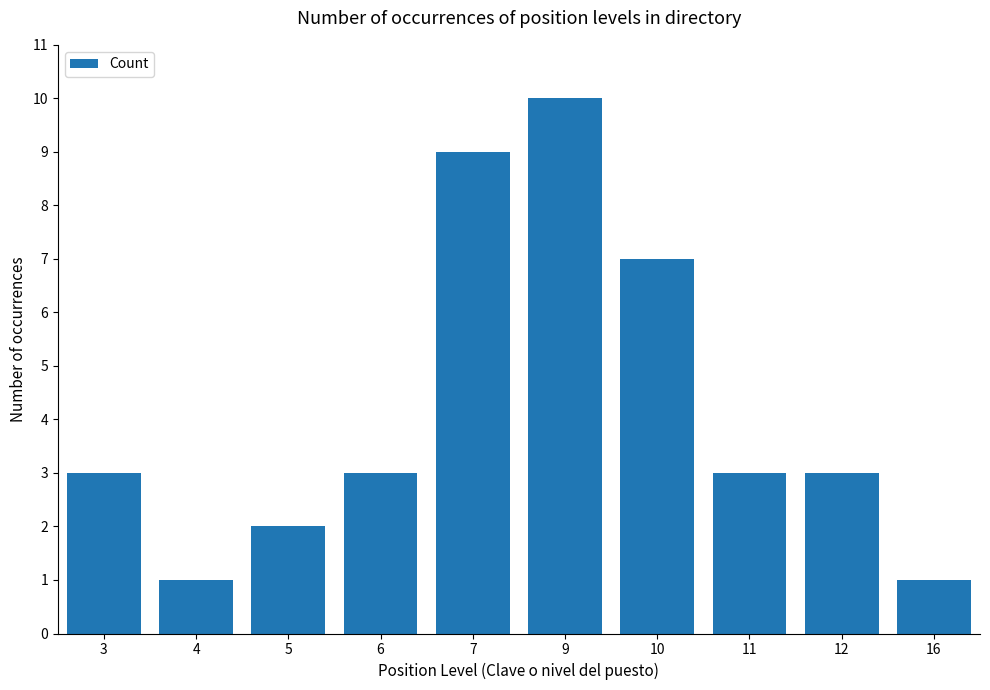

Is it true that the value at 4 is 1?

True